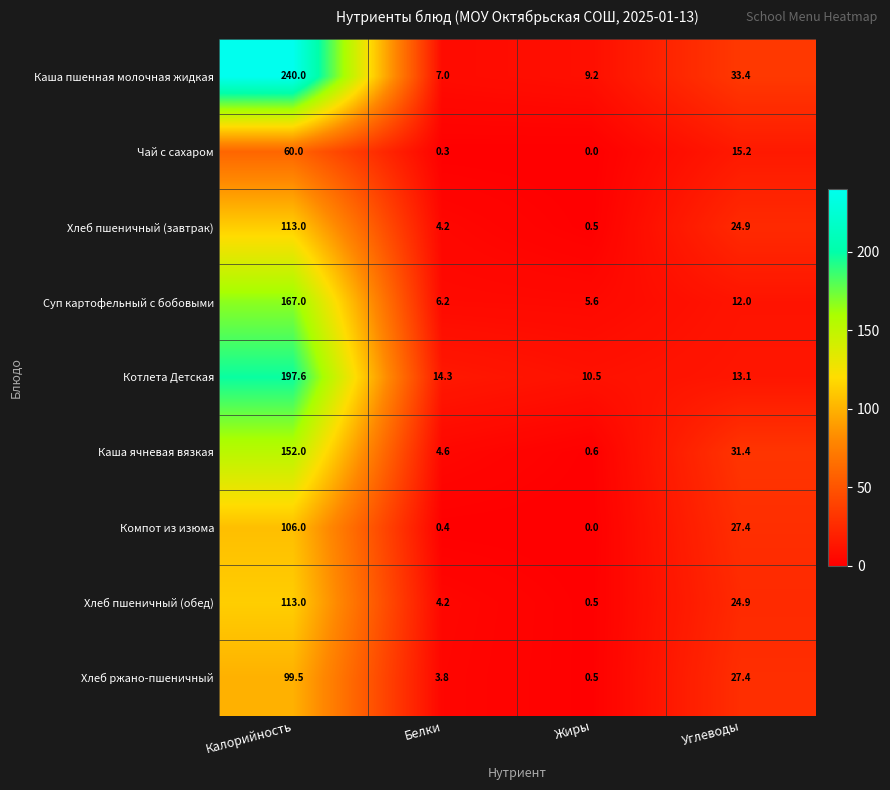

Rank the categories by Каша ячневая вязкая value from highest to lowest.

Калорийность, Углеводы, Белки, Жиры